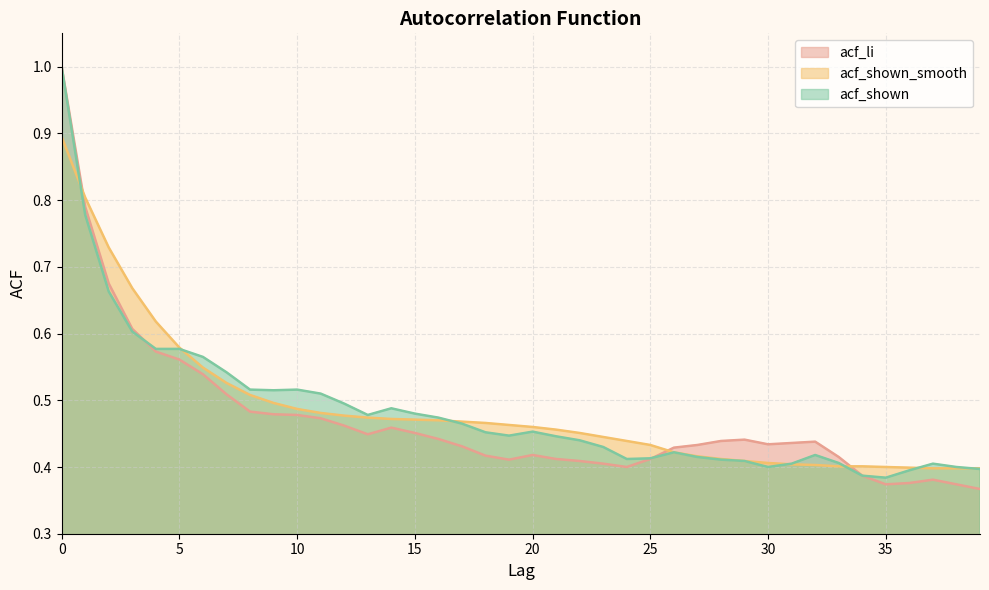

Which category has the lowest value in the acf_shown series?

35